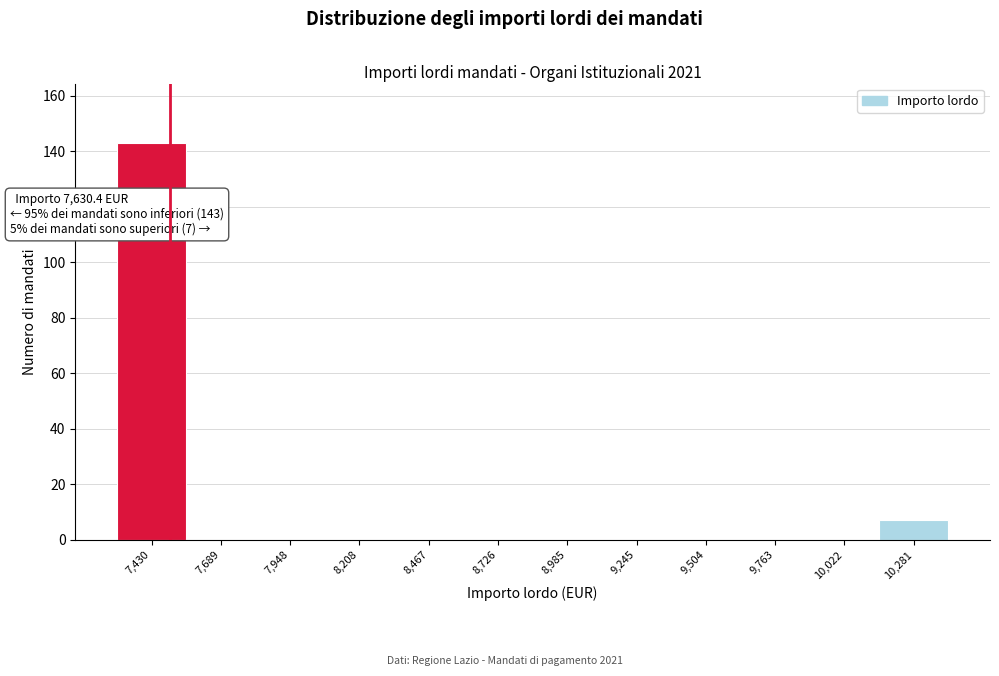

Reading right to left, extract all data points from this chart.

10,281=7	10,022=0	9,763=0	9,504=0	9,245=0	8,985=0	8,726=0	8,467=0	8,208=0	7,948=0	7,689=0	7,430=143